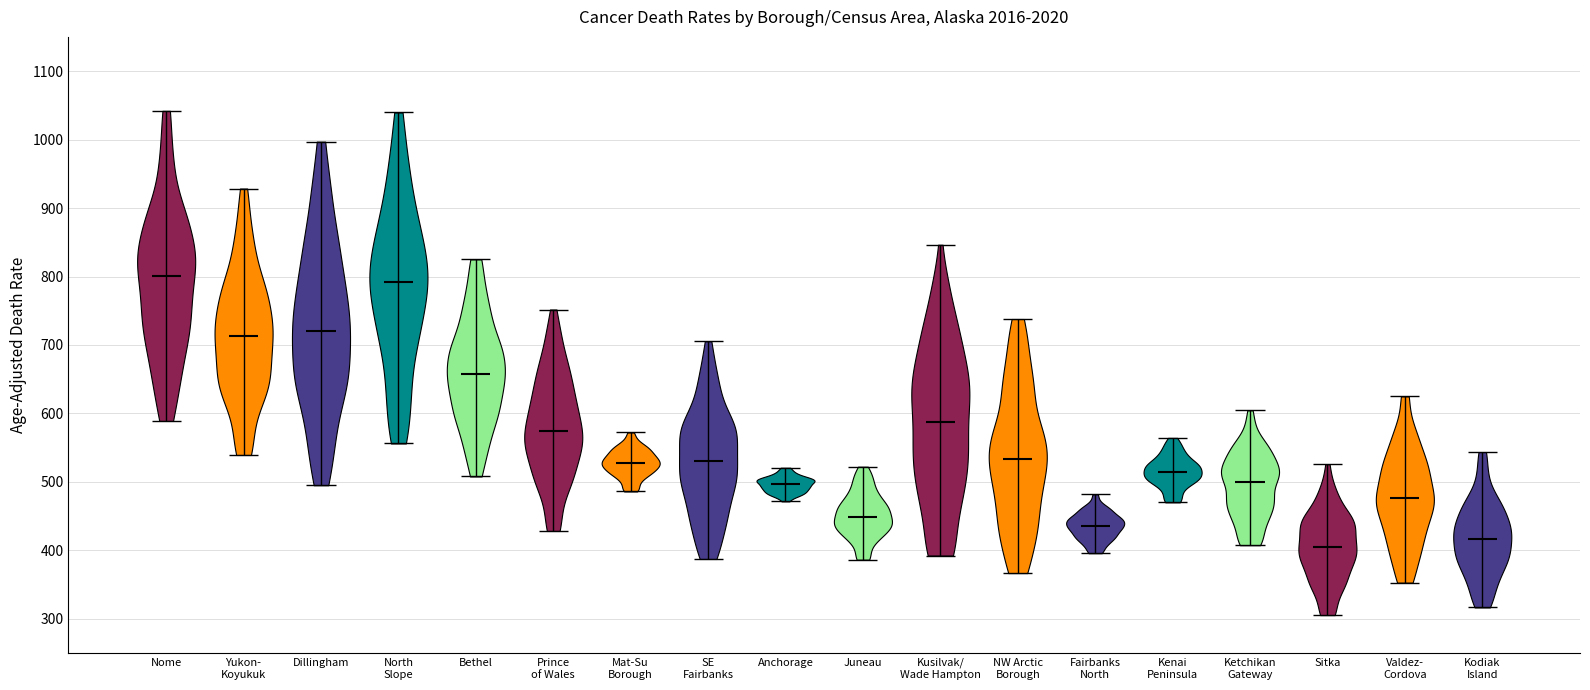

Reading left to right, read every violin against the y-axis: where its median line is, and the lowest and highest points it reaches. The values are not printed on the chart, so give them approximately, as read against the axis.

Nome: median line 800, lowest point 590, highest point 1040
Yukon- Koyukuk: median line 710, lowest point 540, highest point 930
Dillingham: median line 720, lowest point 500, highest point 1000
North Slope: median line 790, lowest point 560, highest point 1040
Bethel: median line 660, lowest point 510, highest point 830
Prince of Wales: median line 570, lowest point 430, highest point 750
Mat-Su Borough: median line 530, lowest point 490, highest point 570
SE Fairbanks: median line 530, lowest point 390, highest point 710
Anchorage: median line 500, lowest point 470, highest point 520
Juneau: median line 450, lowest point 390, highest point 520
Kusilvak/ Wade Hampton: median line 590, lowest point 390, highest point 850
NW Arctic Borough: median line 530, lowest point 370, highest point 740
Fairbanks North: median line 440, lowest point 400, highest point 480
Kenai Peninsula: median line 510, lowest point 470, highest point 560
Ketchikan Gateway: median line 500, lowest point 410, highest point 600
Sitka: median line 400, lowest point 310, highest point 530
Valdez- Cordova: median line 480, lowest point 350, highest point 620
Kodiak Island: median line 420, lowest point 320, highest point 540